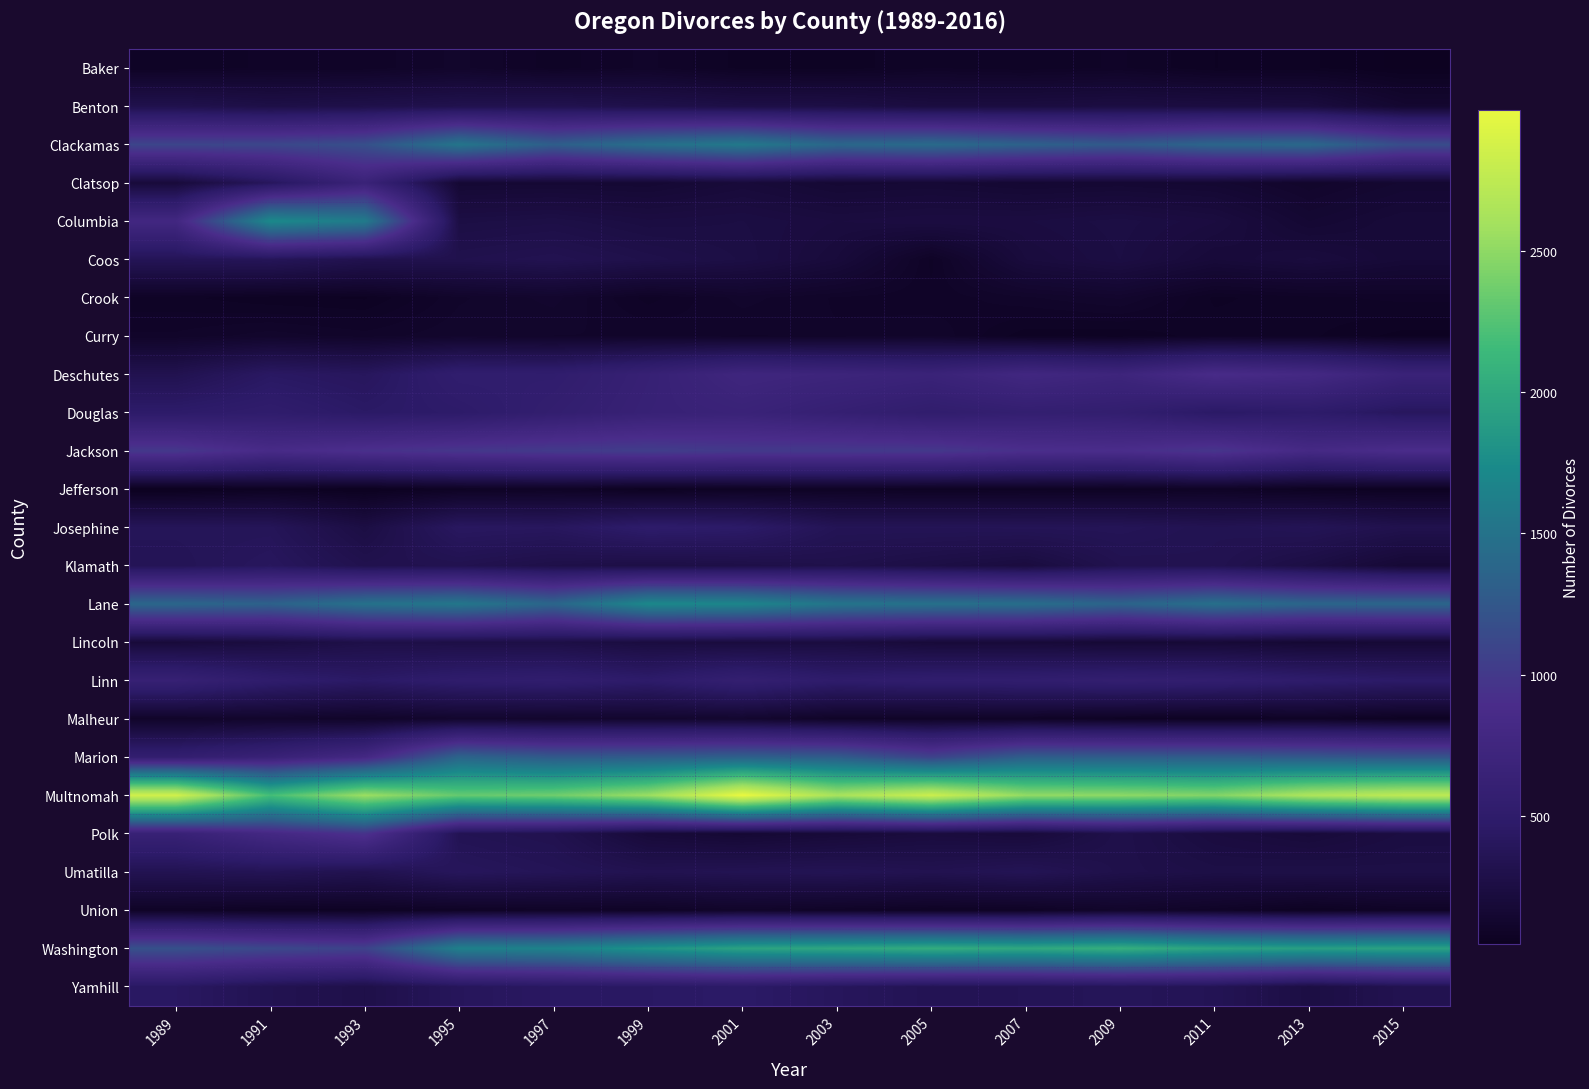

At how many categories does at least one series exceed 2202?

13